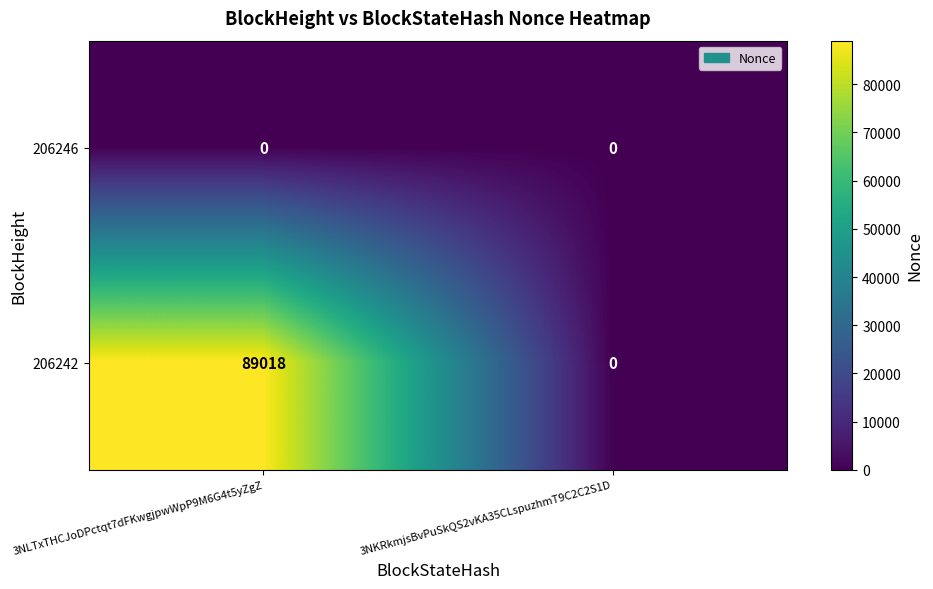

Rank the series by their maximum value, from lowest to highest.

206246, 206242